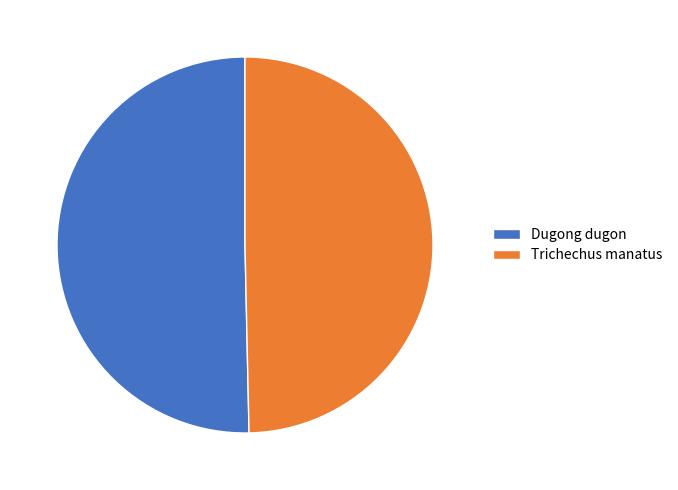

Which has a higher value, Trichechus manatus or Dugong dugon?

Dugong dugon